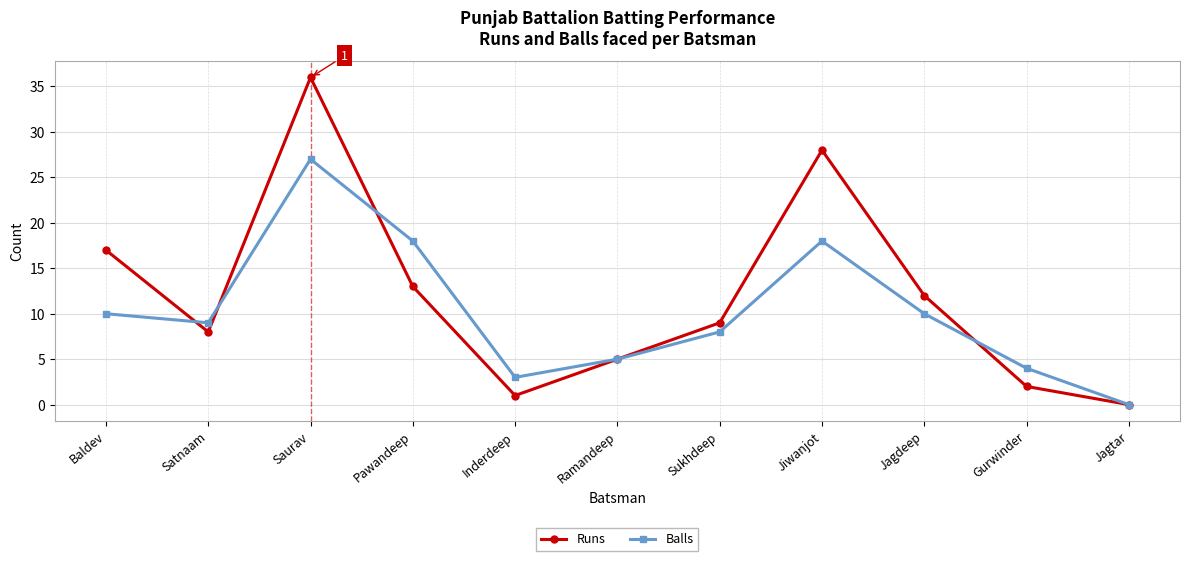

At which category does Runs reach its first local peak?

Saurav